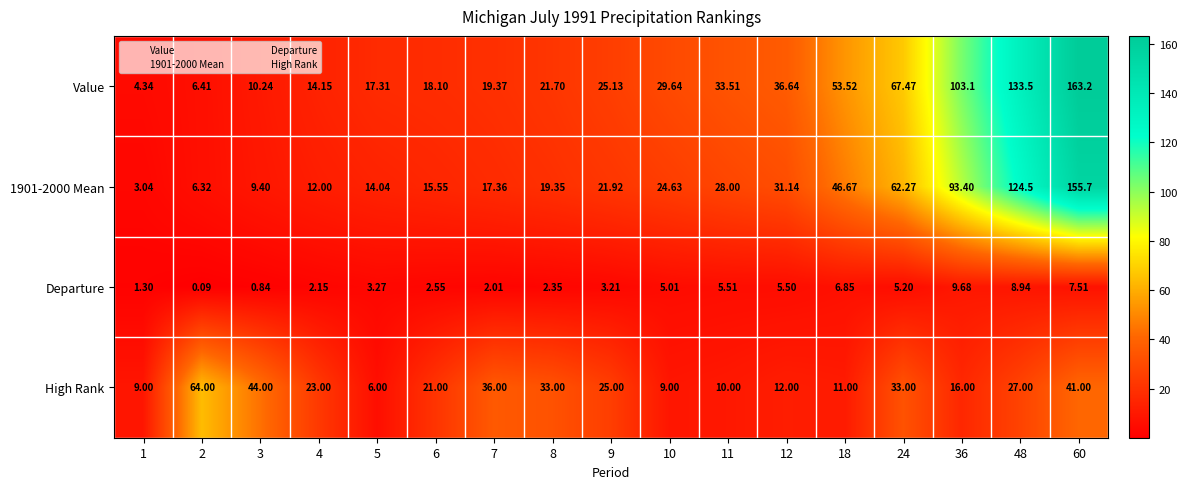

At which category is the sum across all series the highest?

60